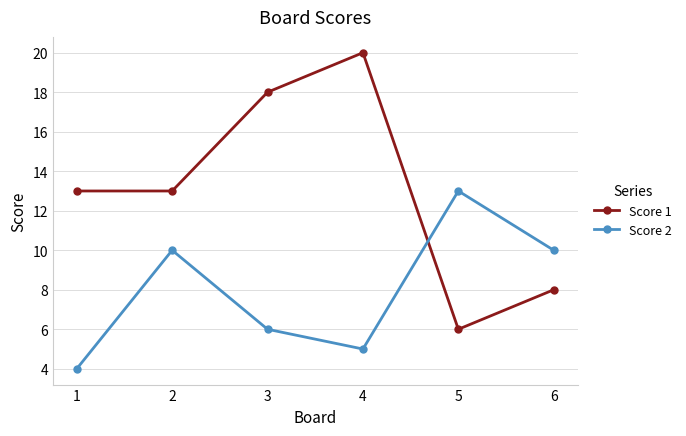

Is it true that Score 1 equals 6 at 5?

True